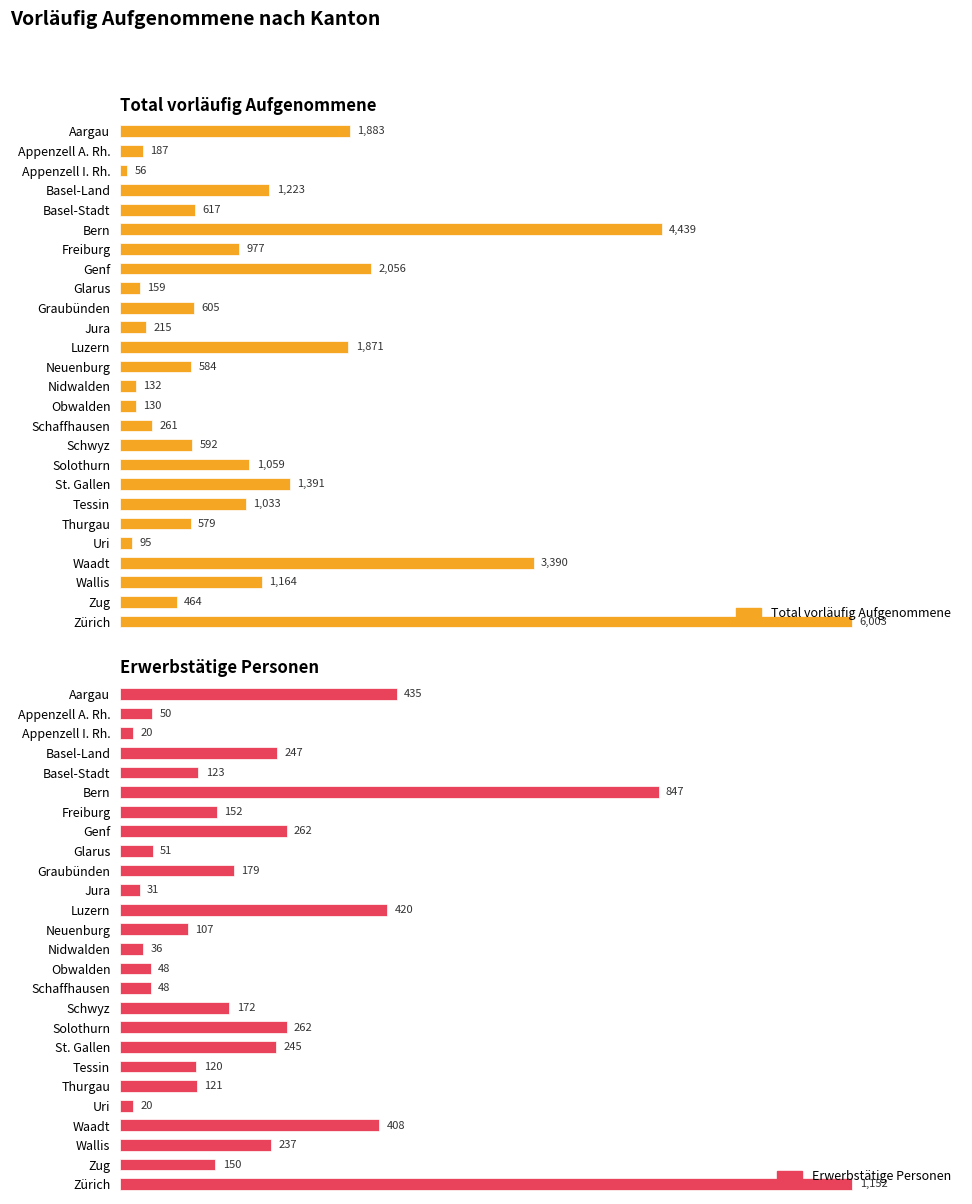

Reading left to right, list all the values displayed in this chart.

Total vorläufig Aufgenommene: 1883	187	56	1223	617	4439	977	2056	159	605	215	1871	584	132	130	261	592	1059	1391	1033	579	95	3390	1164	464	6003
Erwerbstätige Personen: 435	50	20	247	123	847	152	262	51	179	31	420	107	36	48	48	172	262	245	120	121	20	408	237	150	1152